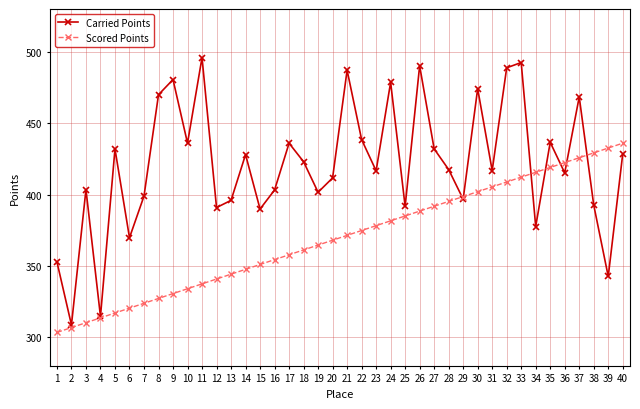

True or false: Scored Points has a value of 337.4 at 11.

True